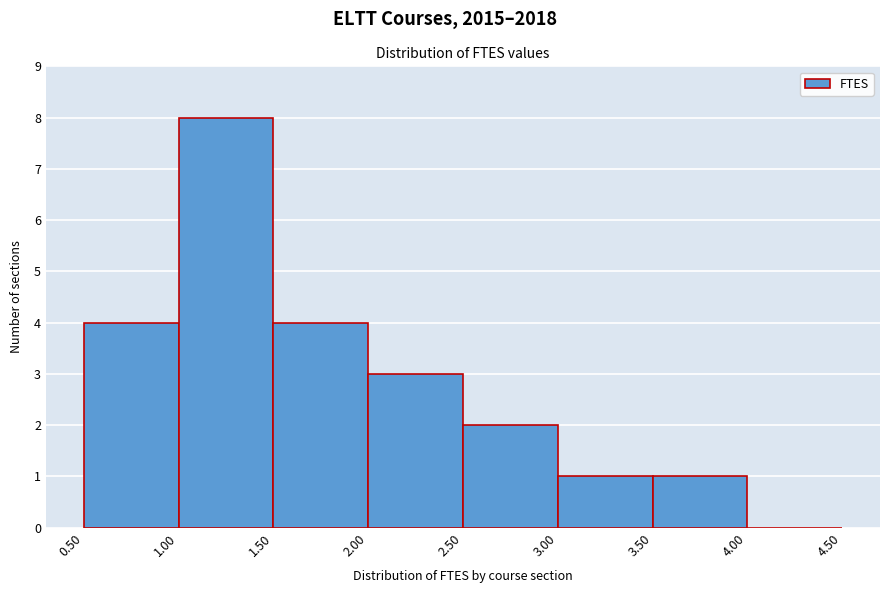

Reading left to right, list every bar in this chart as the range it spans on the x-axis followed by its height. The values are not printed on the chart, so give them approximately, as read against the axis.

0.50 to 1.00: 4
1.00 to 1.50: 8
1.50 to 2.00: 4
2.00 to 2.50: 3
2.50 to 3.00: 2
3.00 to 3.50: 1
3.50 to 4.00: 1
4.00 to 4.50: 0